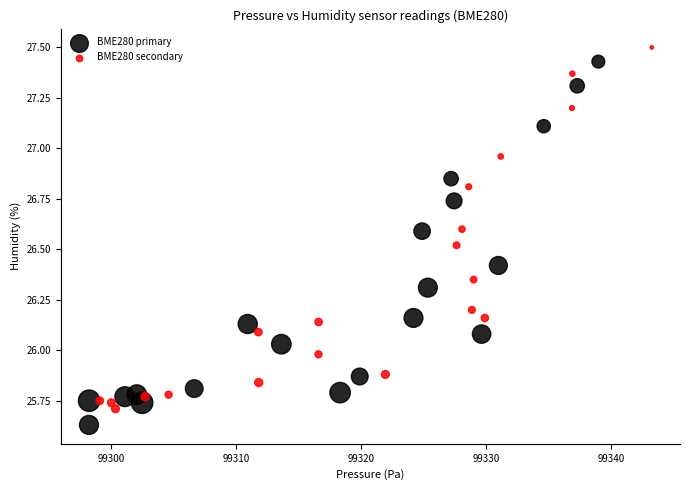

What are all the series names shown in the legend?

BME280 primary, BME280 secondary